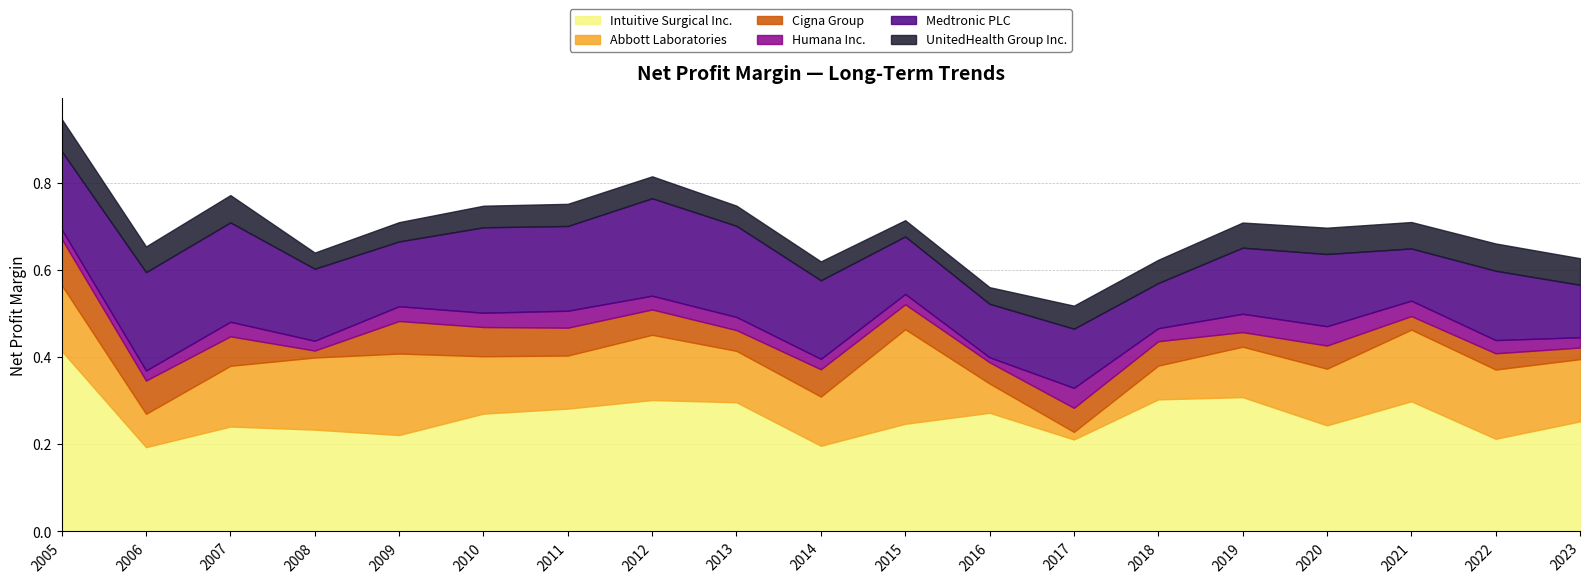

What is the total value across all series at 2005?

0.9